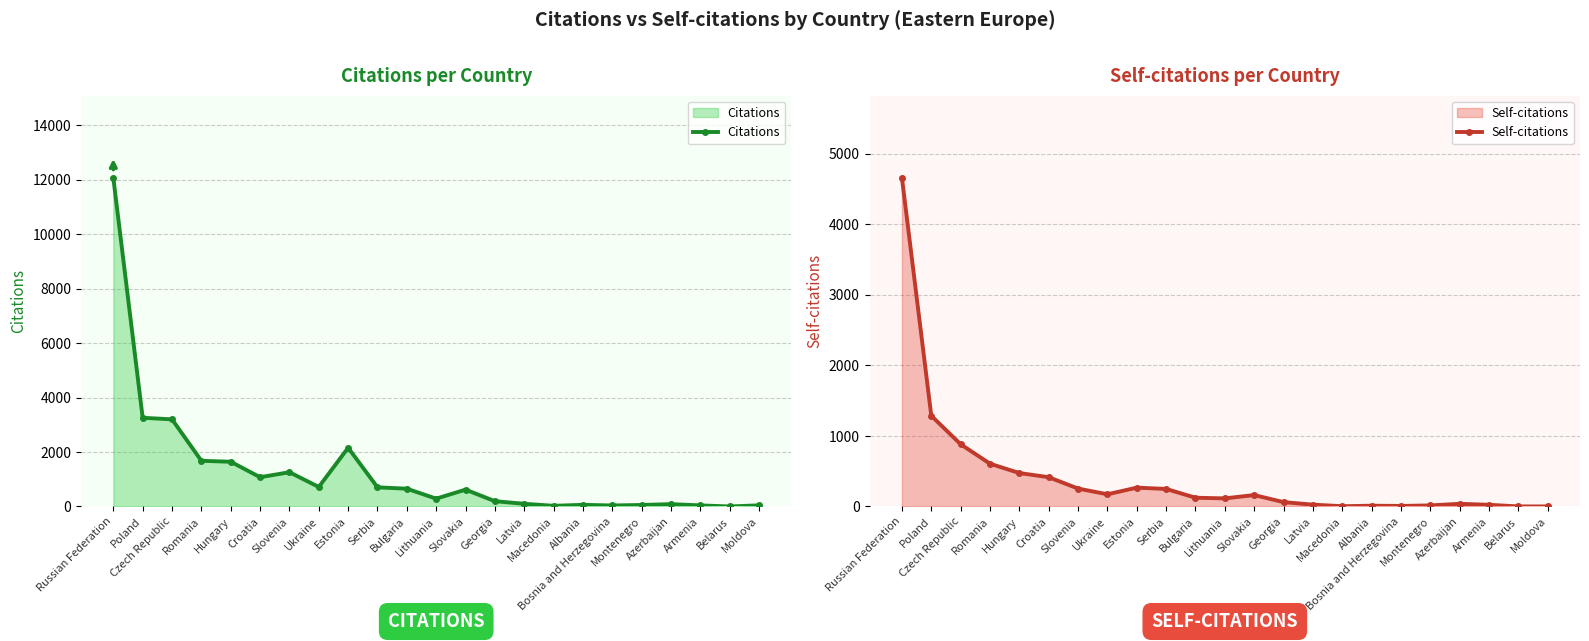

What is the total value across all series at Bulgaria?

778